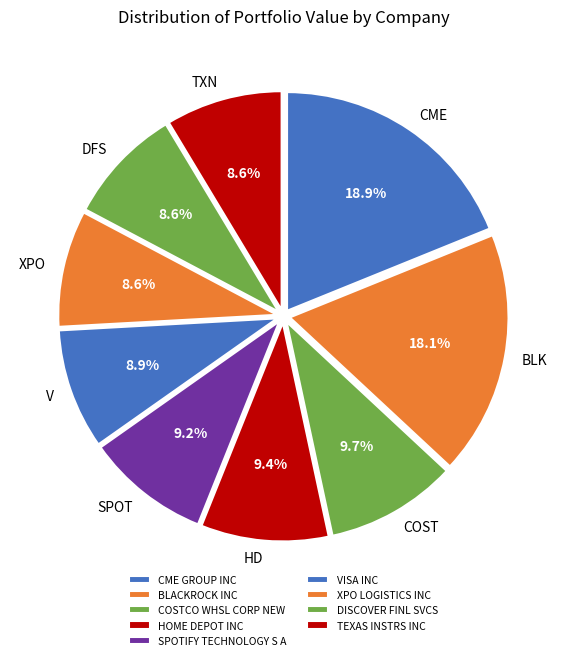

Which slice is the smallest?

XPO LOGISTICS INC